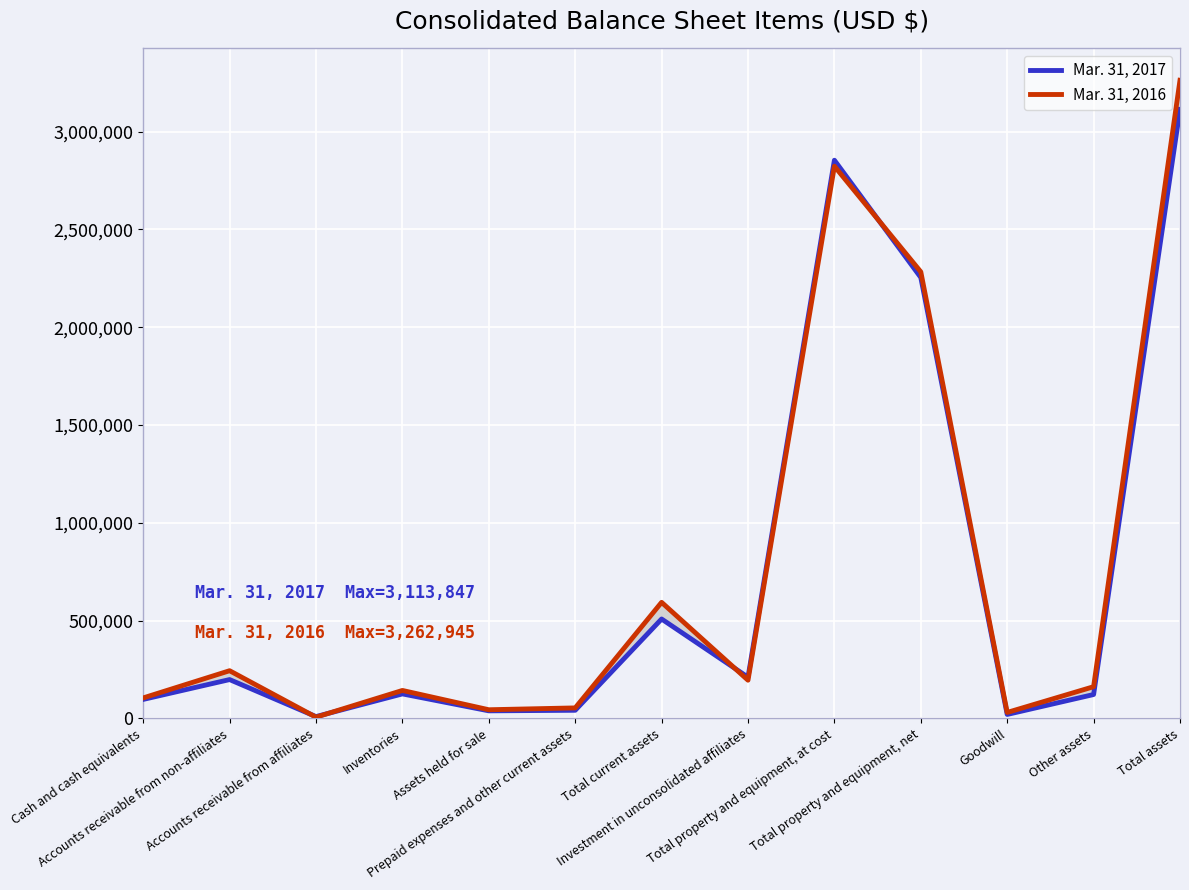

How many series are shown in this chart?

2